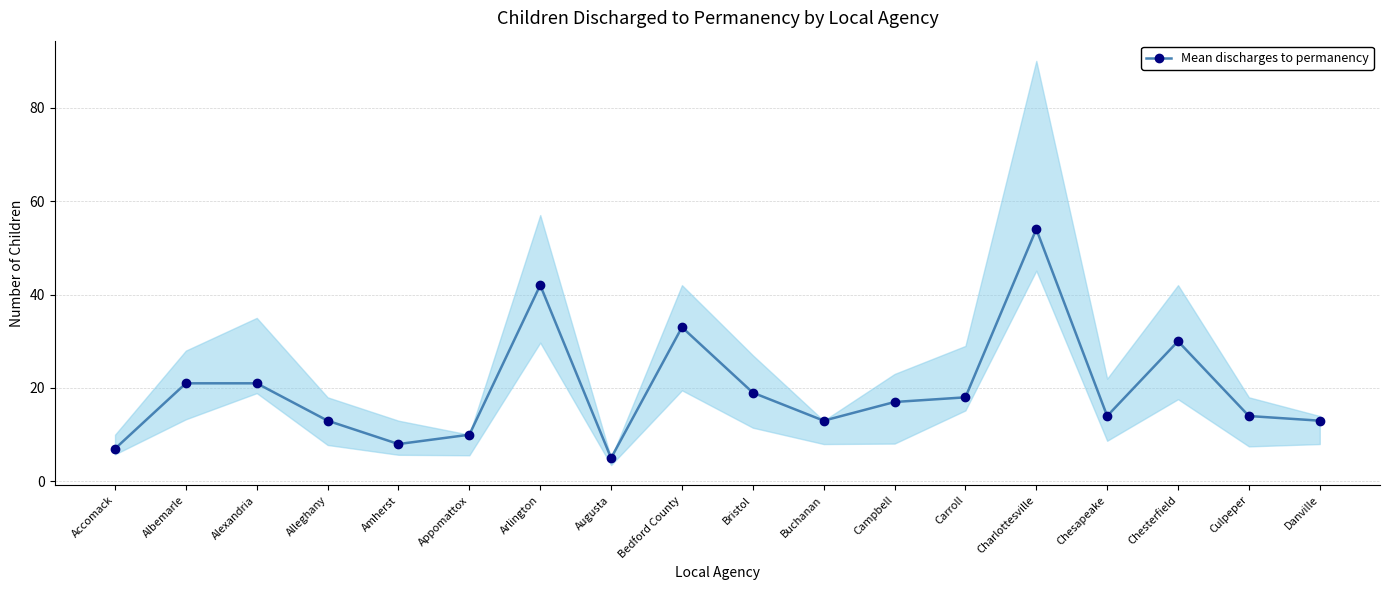

How many interior local valleys (lower than both neighbors) does the data have?

4